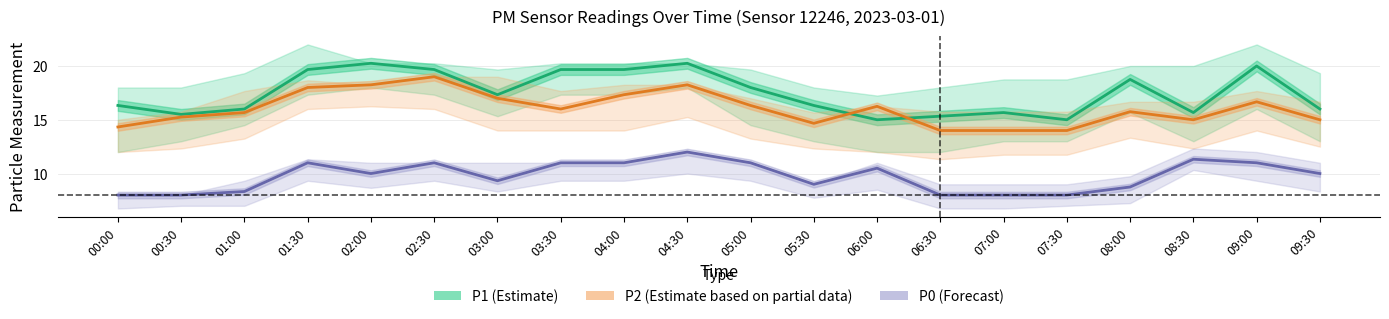

Reading right to left, extract all data points from this chart.

P1 (Estimate): 09:30=16.0	09:00=20.0	08:30=15.7	08:00=18.8	07:30=15.0	07:00=15.7	06:30=15.3	06:00=15.0	05:30=16.3	05:00=18.0	04:30=20.2	04:00=19.7	03:30=19.7	03:00=17.3	02:30=19.7	02:00=20.2	01:30=19.7	01:00=16.0	00:30=15.5	00:00=16.3
P2 (Partial): 09:30=15.0	09:00=16.7	08:30=15.0	08:00=15.8	07:30=14.0	07:00=14.0	06:30=14.0	06:00=16.2	05:30=14.7	05:00=16.3	04:30=18.2	04:00=17.3	03:30=16.0	03:00=17.0	02:30=19.0	02:00=18.2	01:30=18.0	01:00=15.7	00:30=15.2	00:00=14.3
P0 (Forecast): 09:30=10.0	09:00=11.0	08:30=11.3	08:00=8.8	07:30=8.0	07:00=8.0	06:30=8.0	06:00=10.5	05:30=9.0	05:00=11.0	04:30=12.0	04:00=11.0	03:30=11.0	03:00=9.3	02:30=11.0	02:00=10.0	01:30=11.0	01:00=8.3	00:30=8.0	00:00=8.0